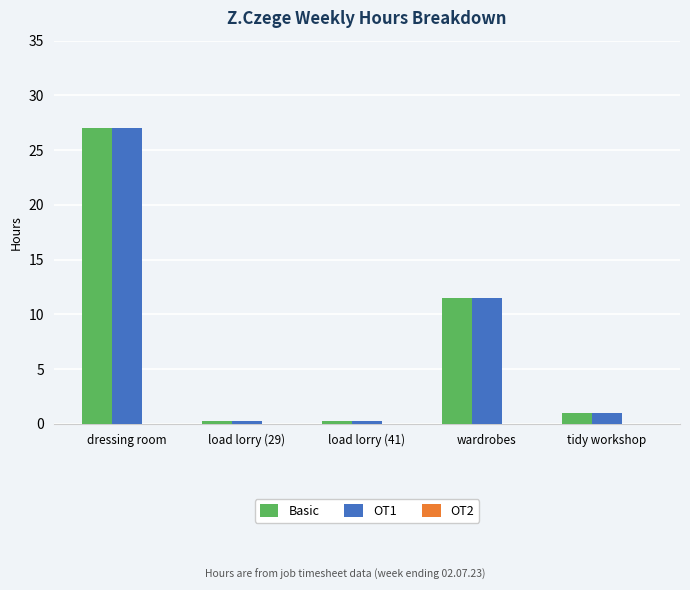

The value of OT1 at wardrobes is 17.9. True or false?

False